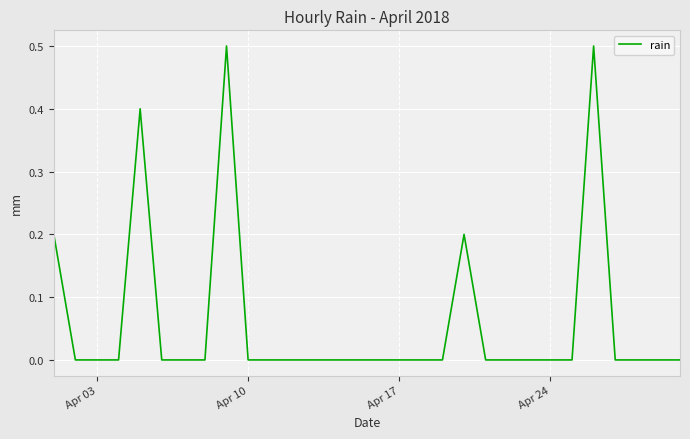

What is the greatest value displayed?

0.5